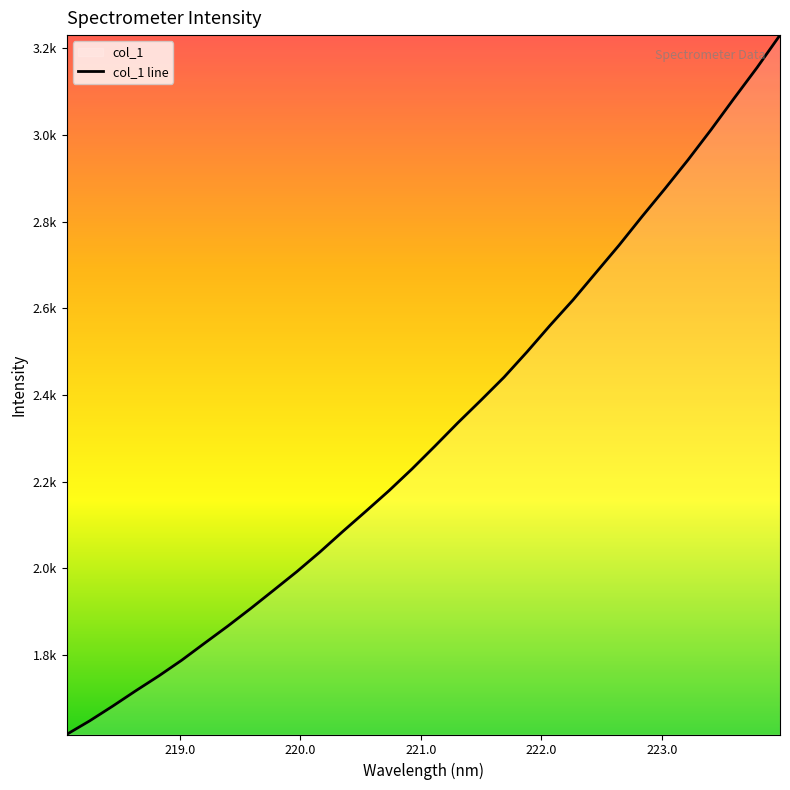

How many data points are above 2282?

16